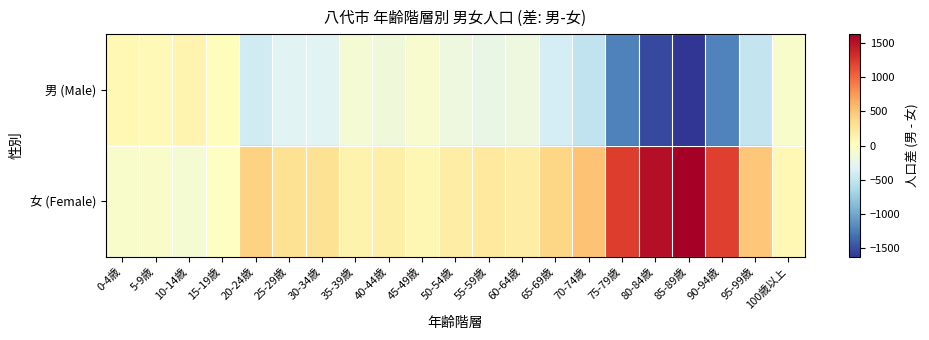

Rank the series by their average value, from highest to lowest.

女 (Female), 男 (Male)